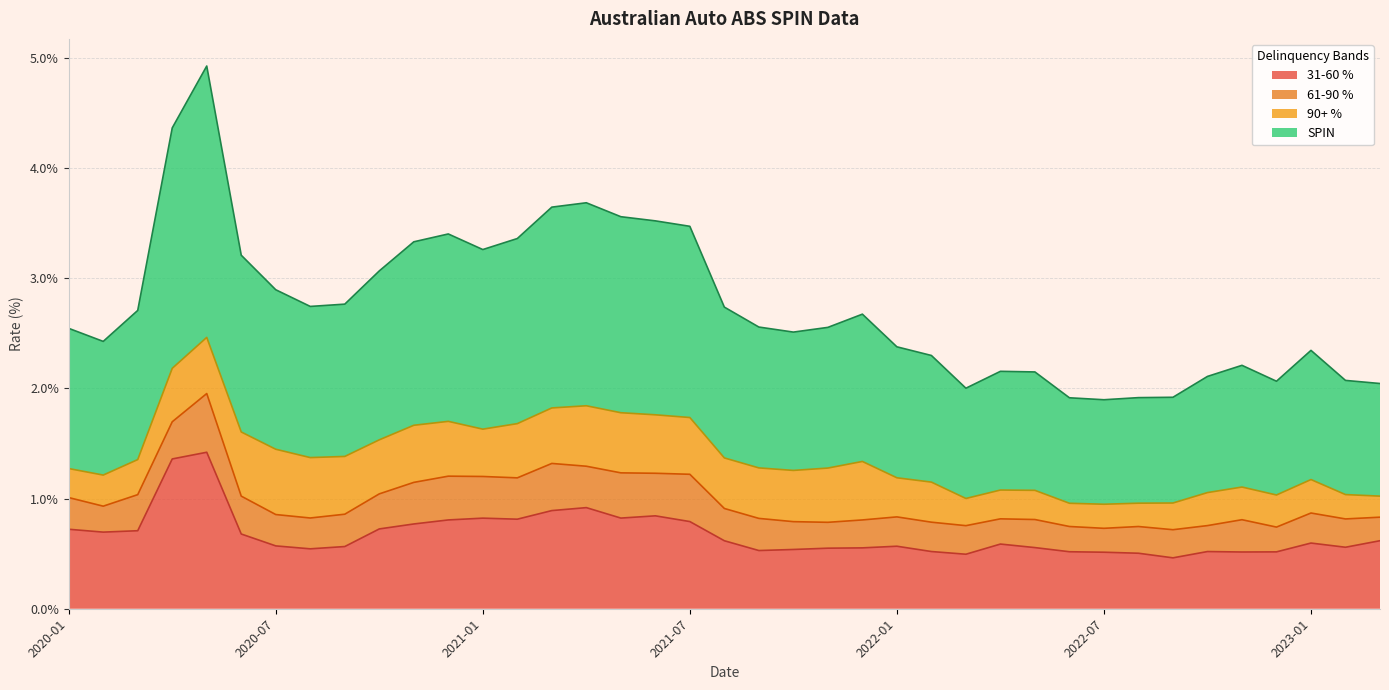

At which label does 31-60 % reach its peak?

2020-05